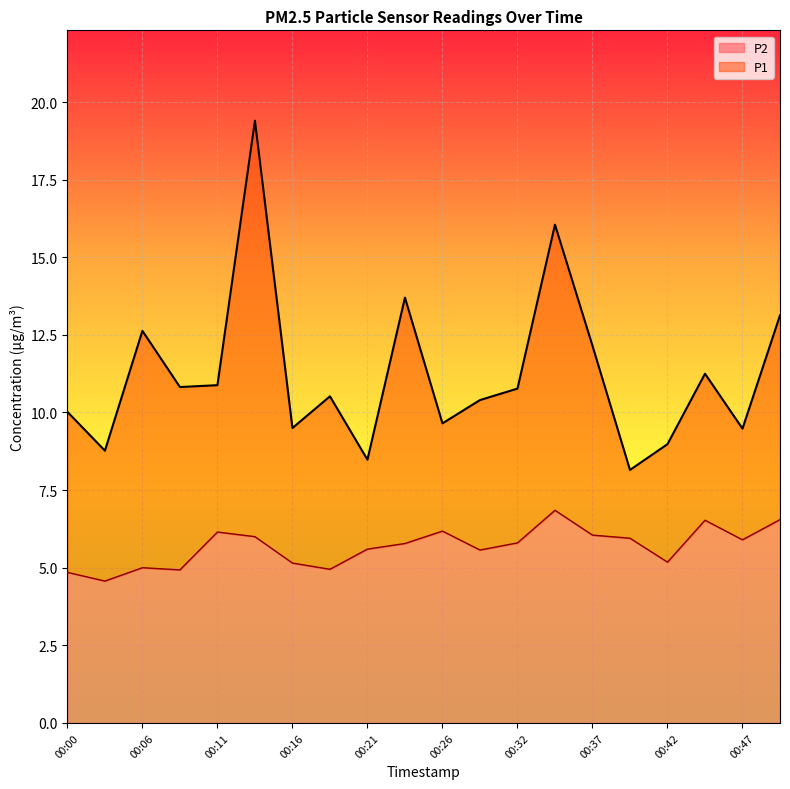

What is the highest value of the P2 series?

6.8